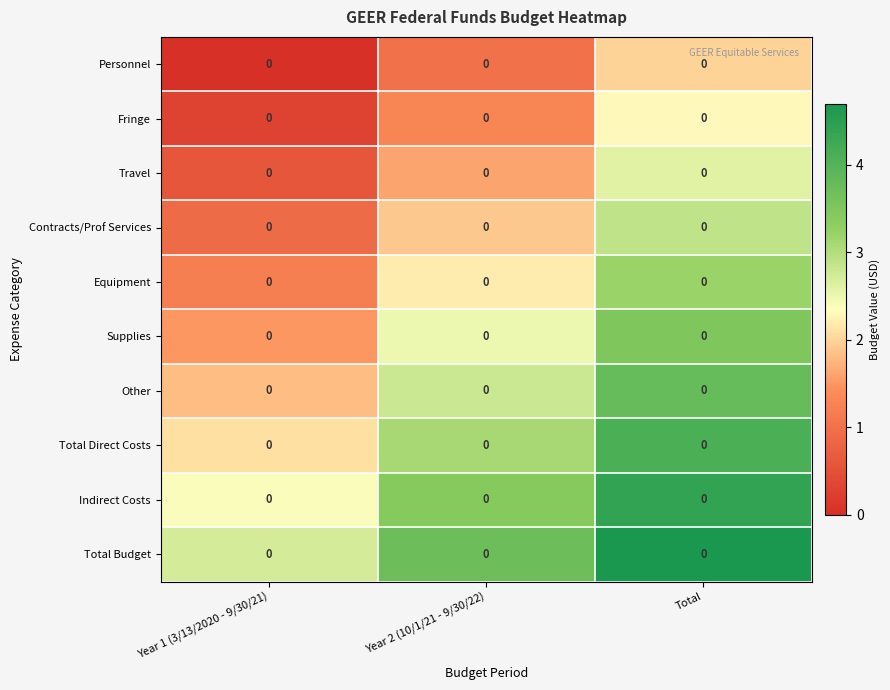

Between Year 1 (3/13/2020 - 9/30/21) and Total, which is larger?

Total